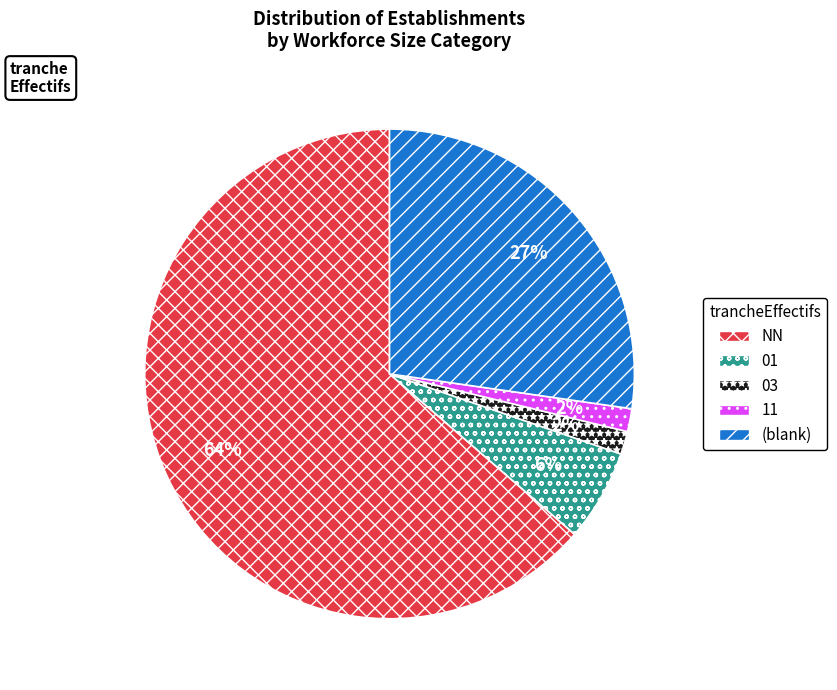

To the nearest percent, what is the average slice percentage?

20%